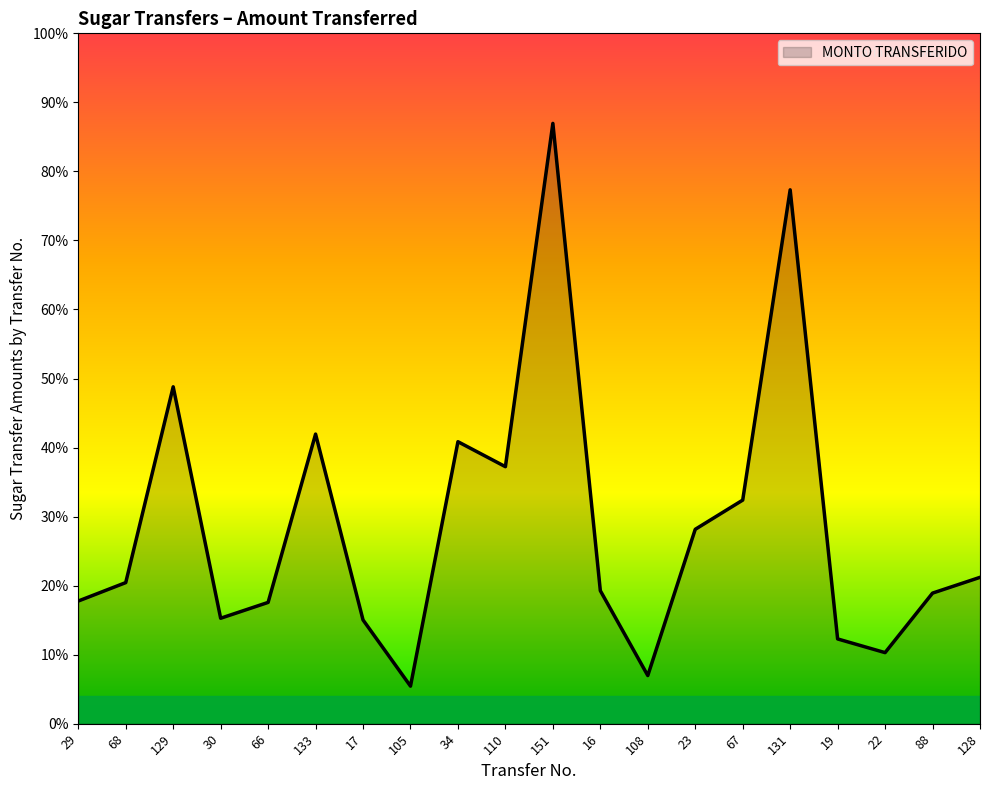

What is the average value?

1763.1